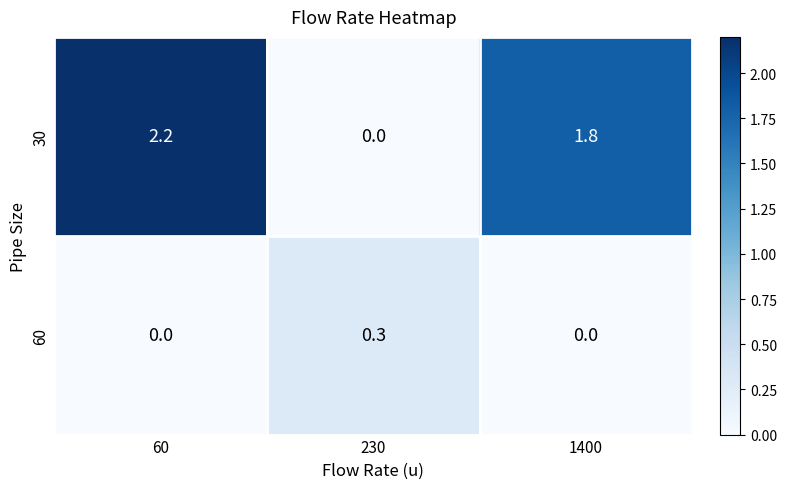

Reading right to left, what are all the values shown in this chart?

30: 1.8	0.0	2.2
60: 0.0	0.3	0.0